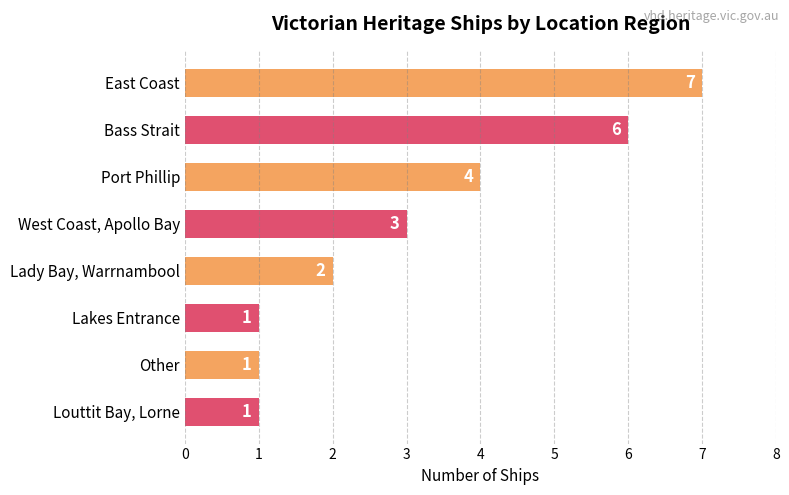

What is the label of the 8th bar from the top?

Louttit Bay, Lorne